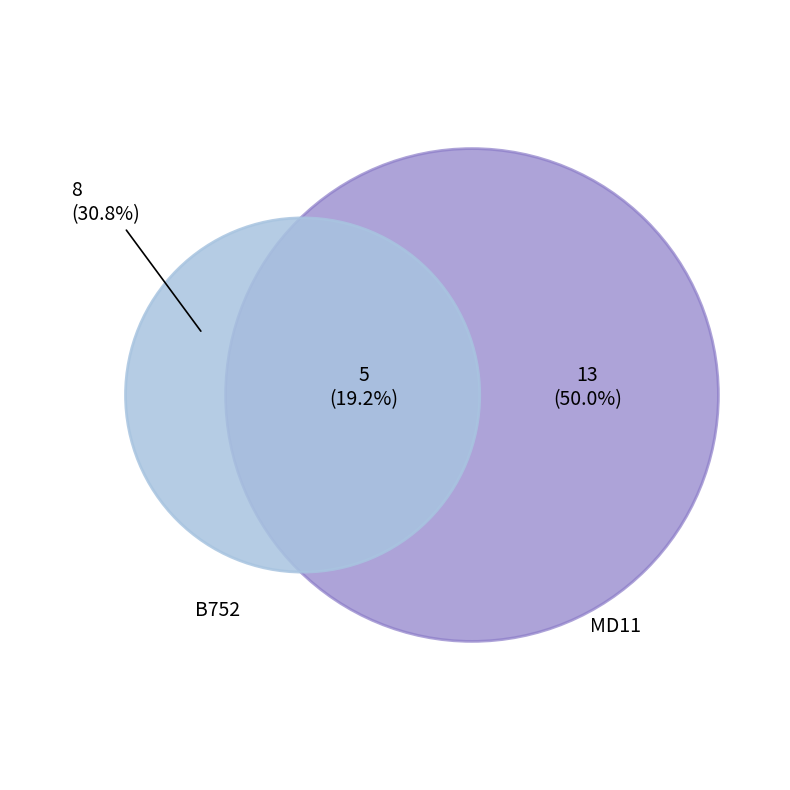

Does any single category account for the majority?

No